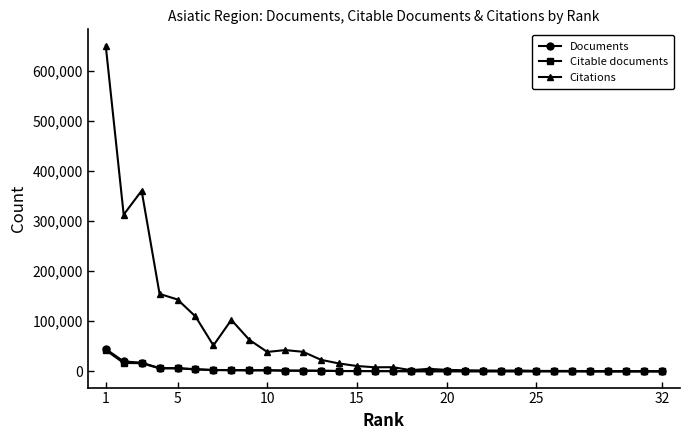

Which series has the widest spread of values?

Citations